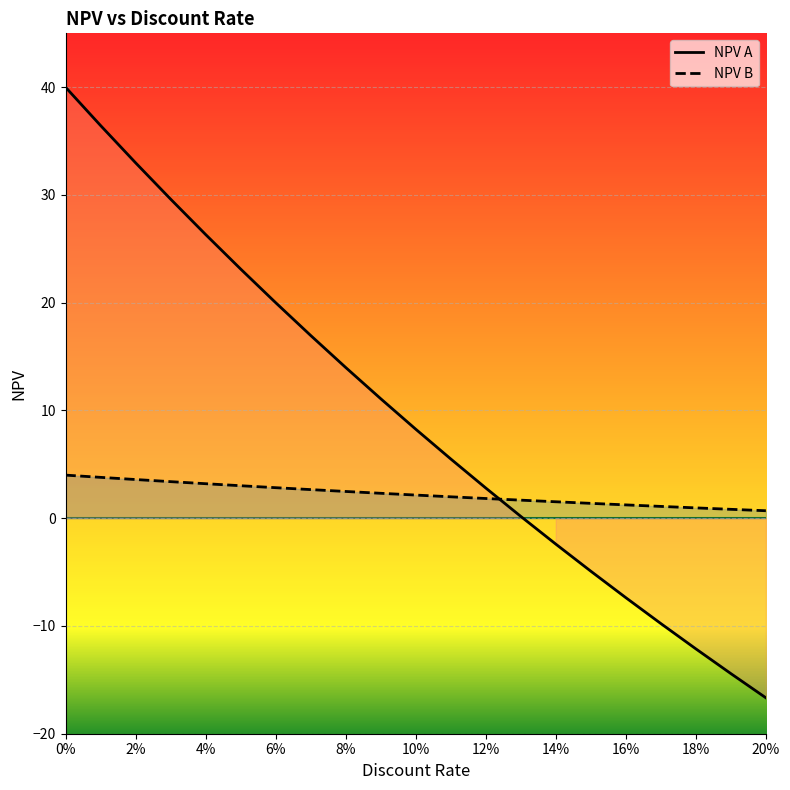

Is the value of NPV B at 12% greater than the value of NPV A at 14%?

Yes